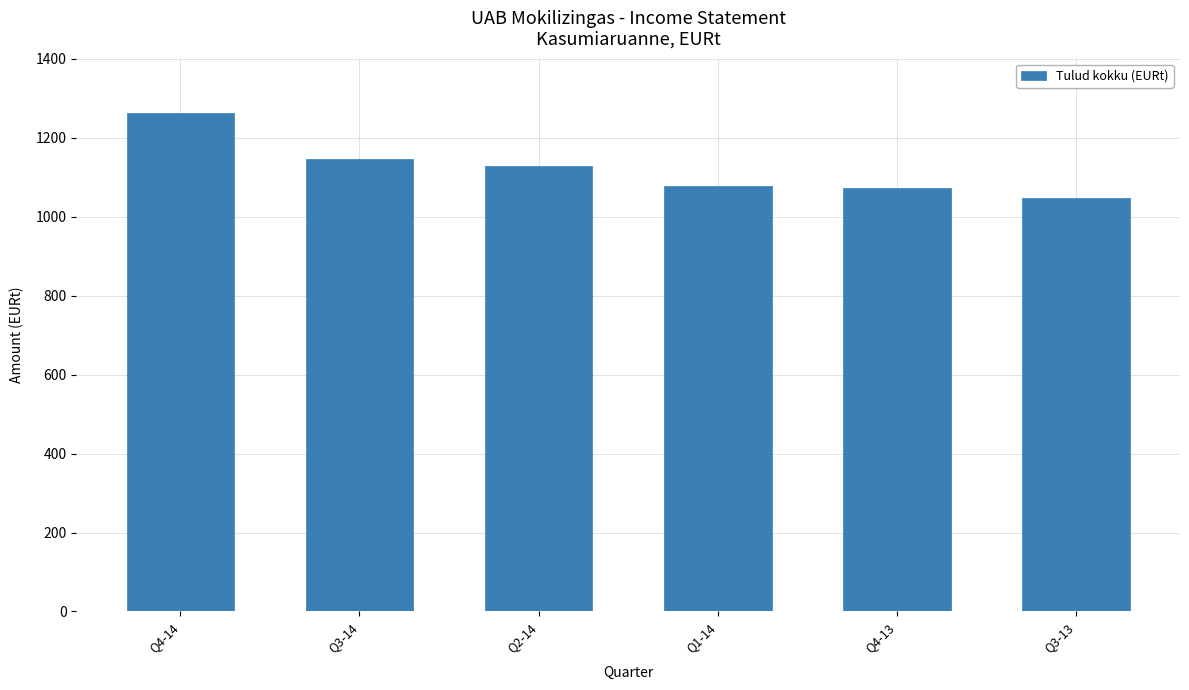

Read the value at Q3-13.

1046.2